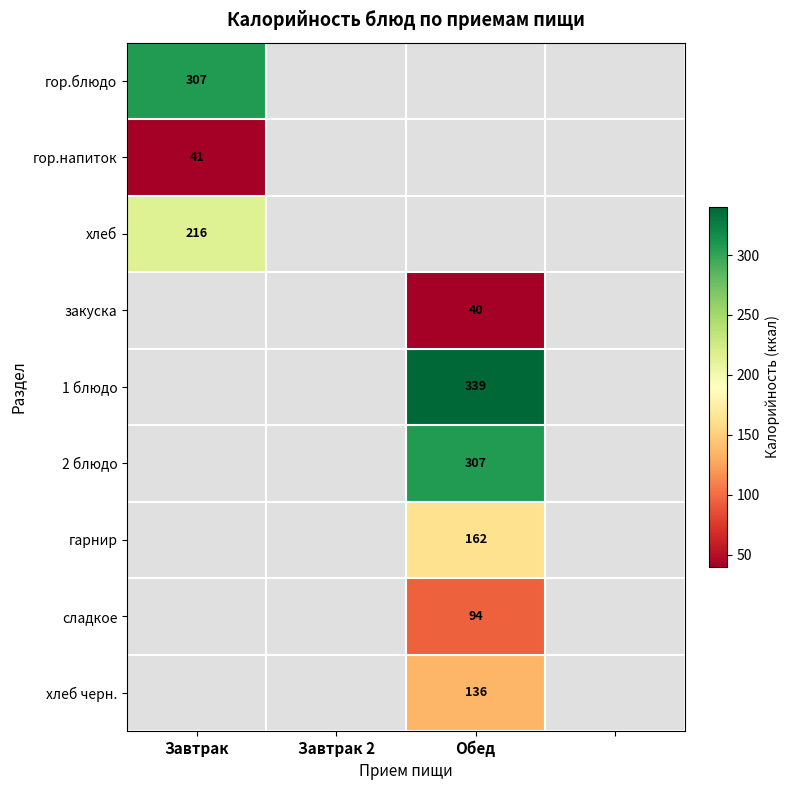

Is it true that гарнир equals 162 at Обед?

True